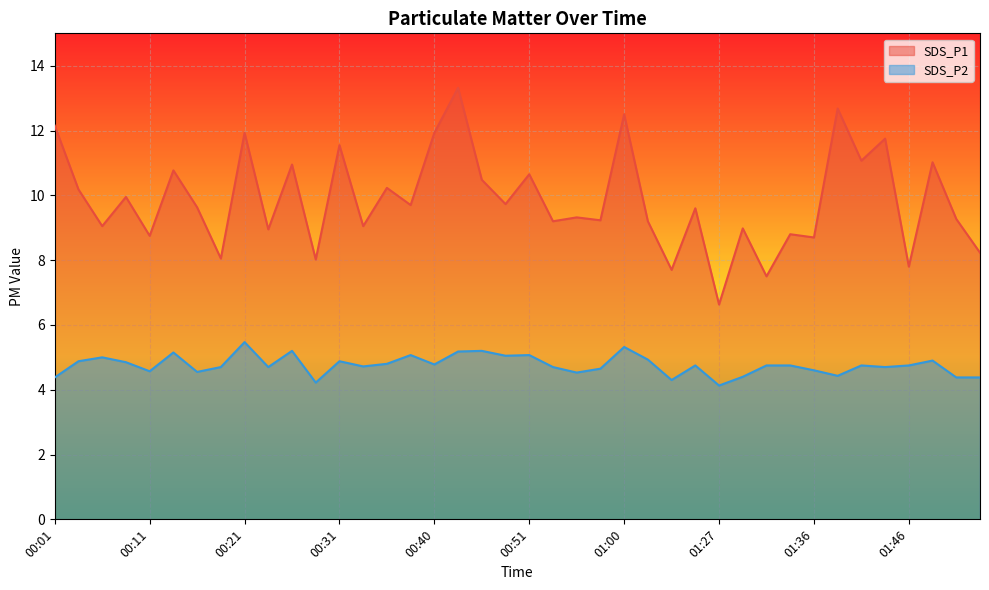

How many lines are shown in the chart?

2